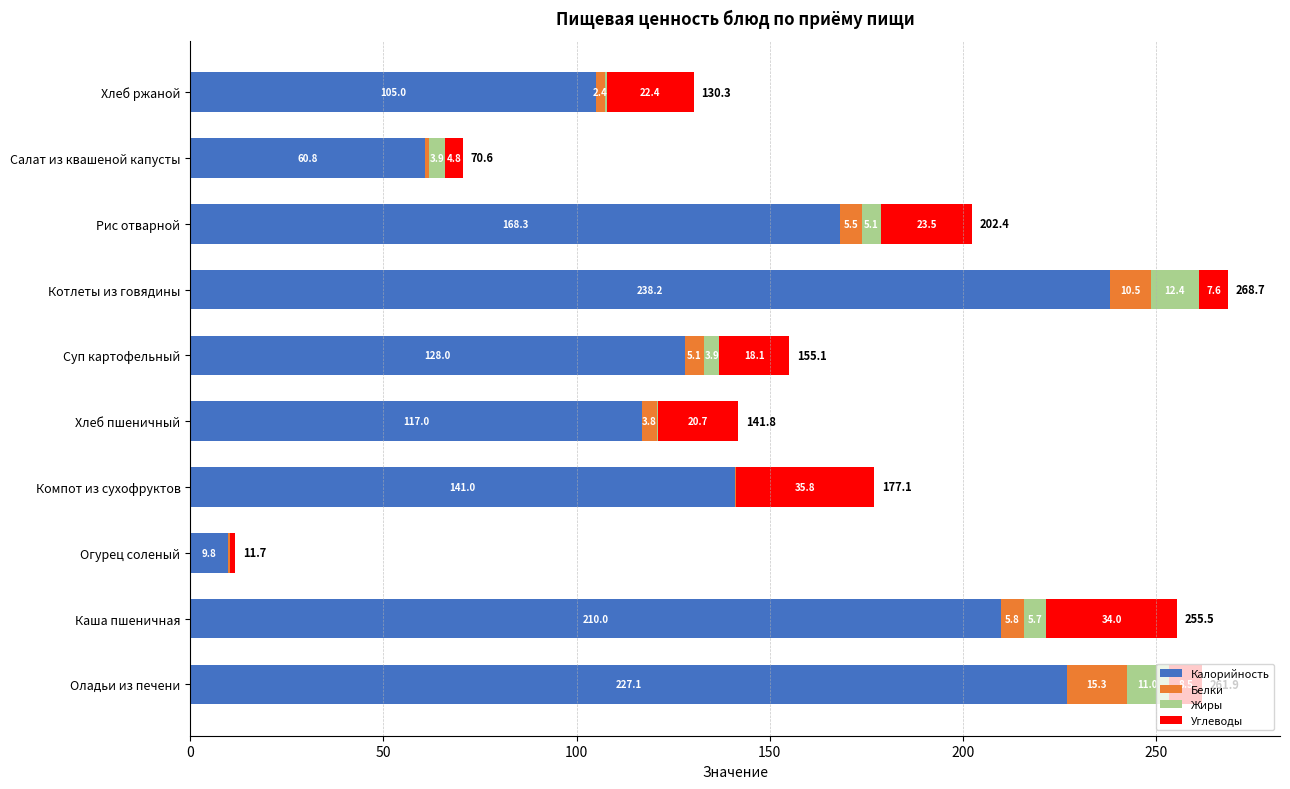

What is the total value across all series at Огурец соленый?

11.7